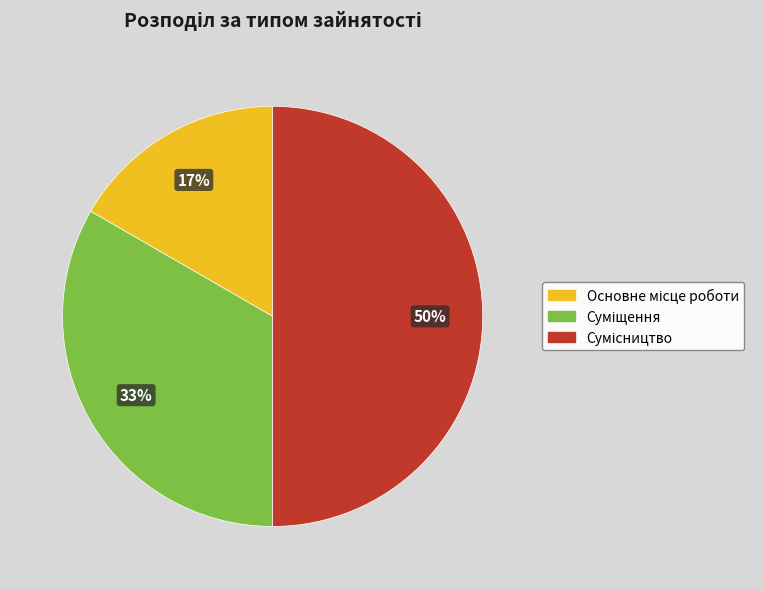

To the nearest percent, what is the difference between the largest and smallest slice percentages?

33%